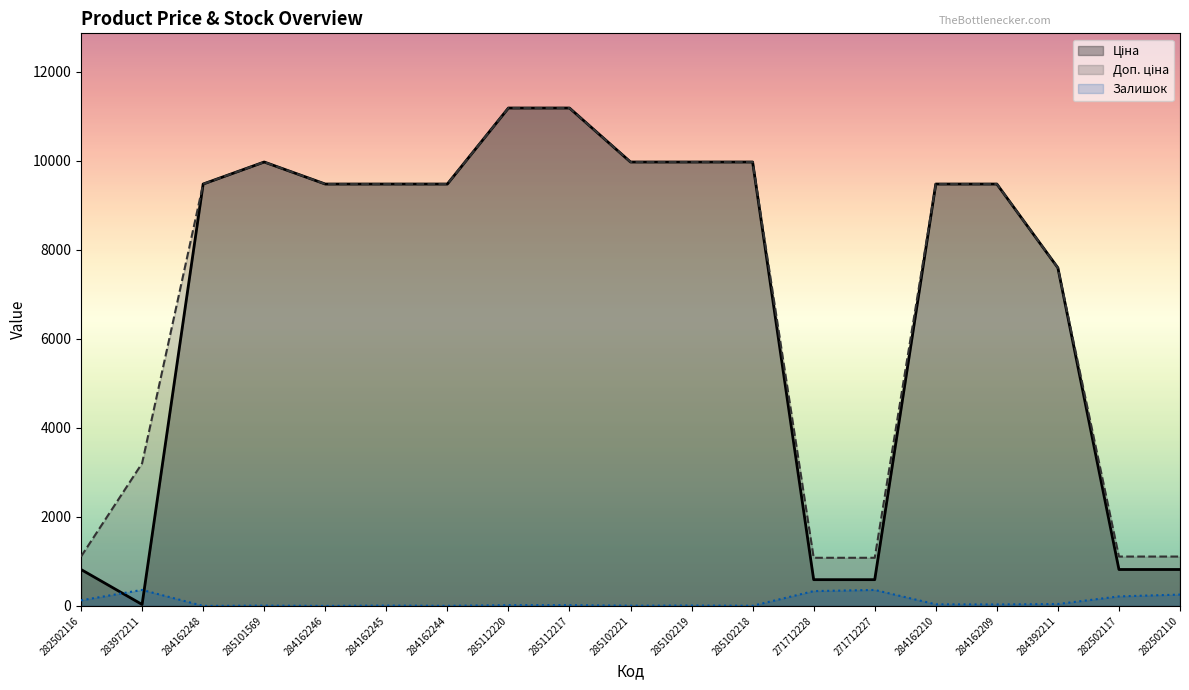

At which category is the sum across all series the highest?

285112220